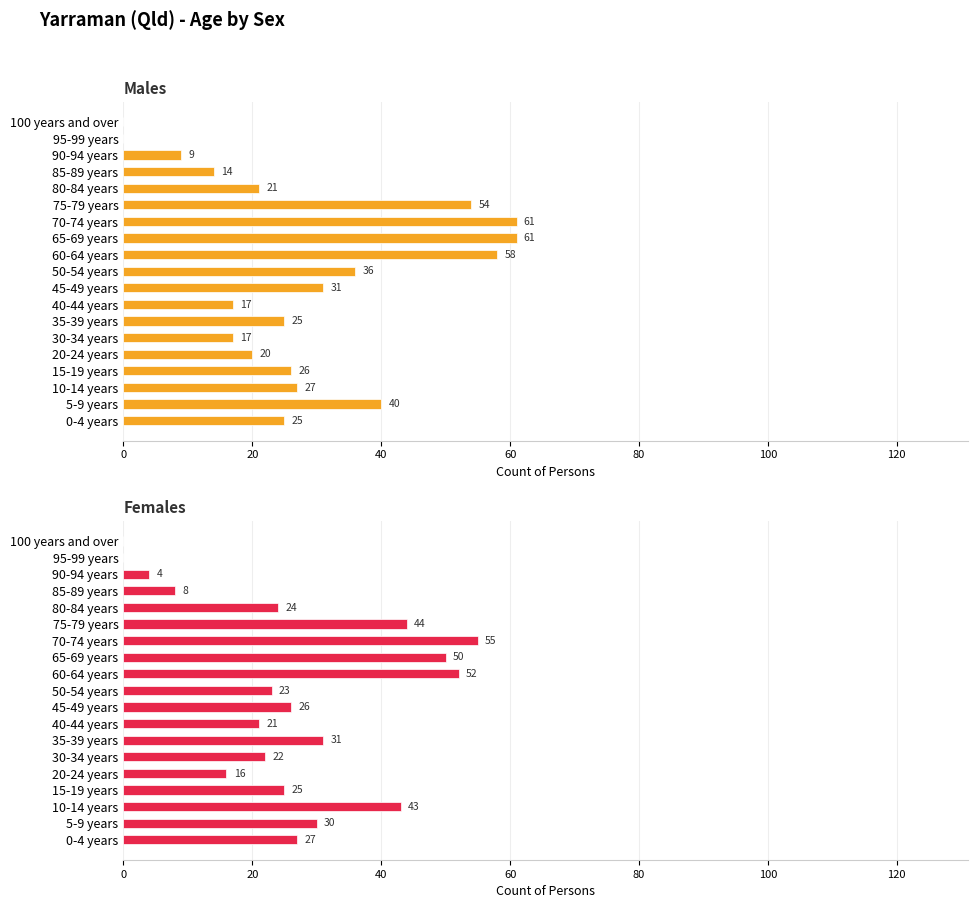

The Females series shows 27 at 0-4 years. True or false?

True